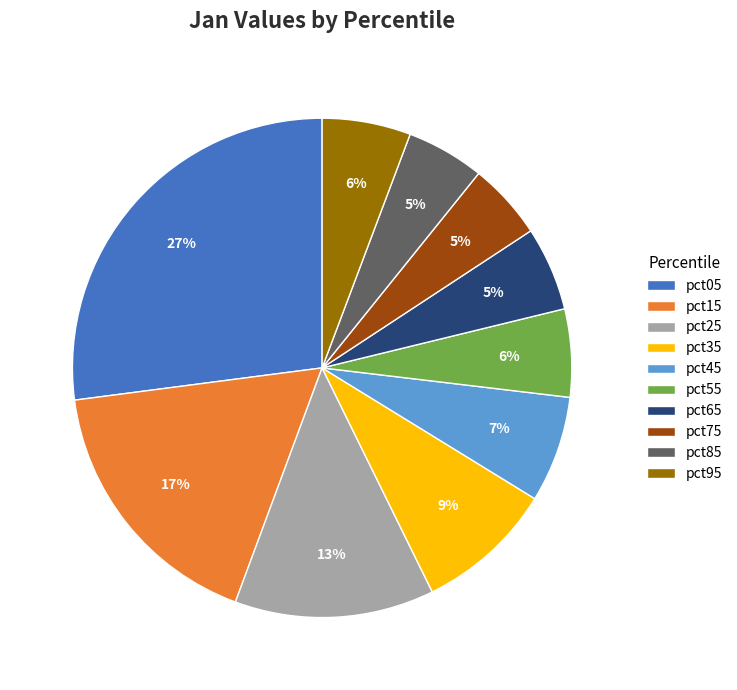

Is it true that pct25 is 13% of the pie?

True